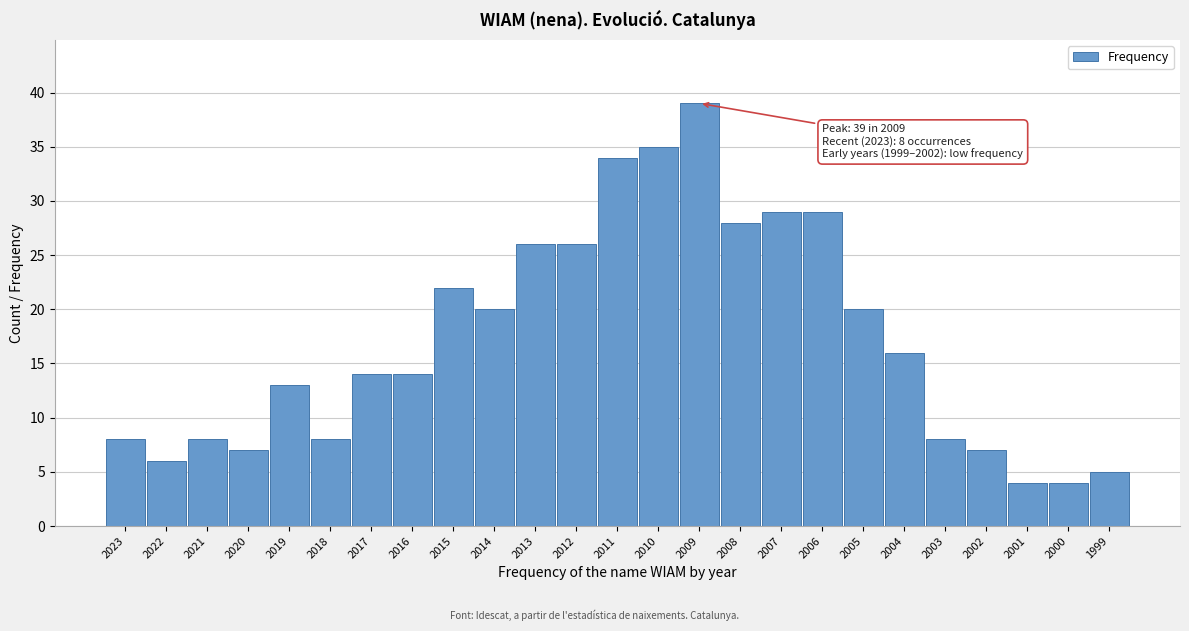

Reading left to right, extract all data points from this chart.

2023=8	2022=6	2021=8	2020=7	2019=13	2018=8	2017=14	2016=14	2015=22	2014=20	2013=26	2012=26	2011=34	2010=35	2009=39	2008=28	2007=29	2006=29	2005=20	2004=16	2003=8	2002=7	2001=4	2000=4	1999=5